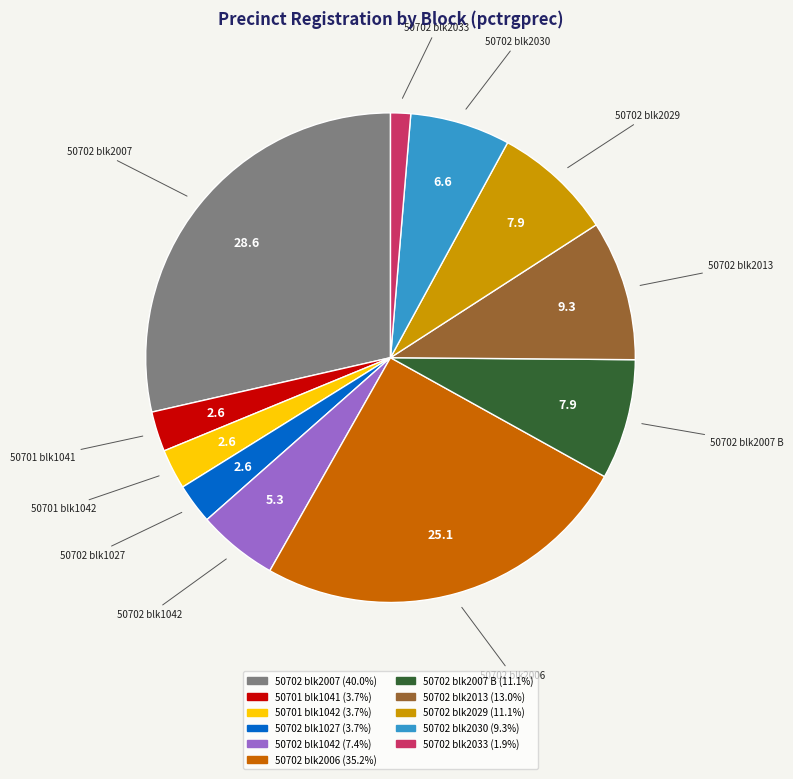

Does any single category account for the majority?

No